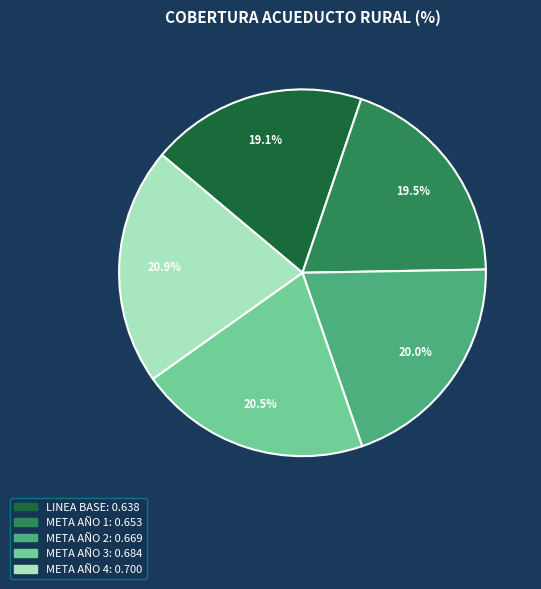

How much of the chart is everything except LINEA BASE?

80.9%